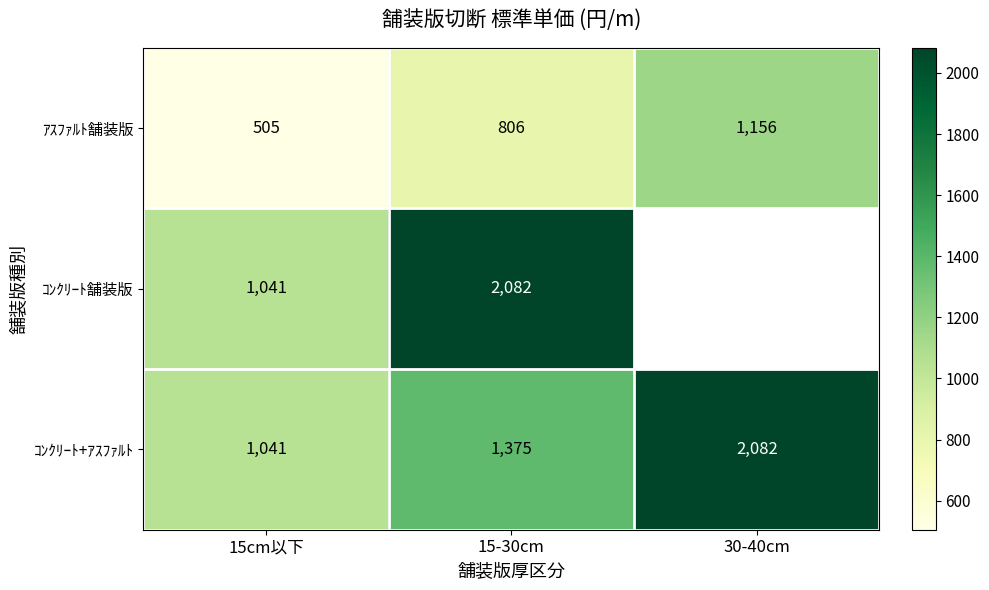

Is the value of ｺﾝｸﾘｰﾄ舗装版 at 15-30cm greater than the value of ｺﾝｸﾘｰﾄ+ｱｽﾌｧﾙﾄ at 15-30cm?

Yes